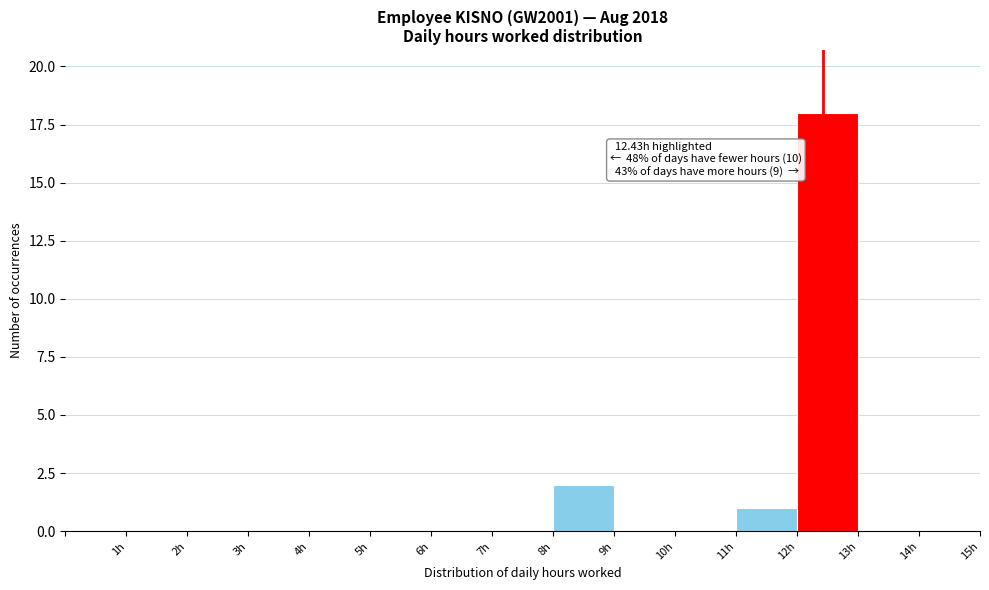

Over which range of the x-axis is the bar tallest?

12 to 13